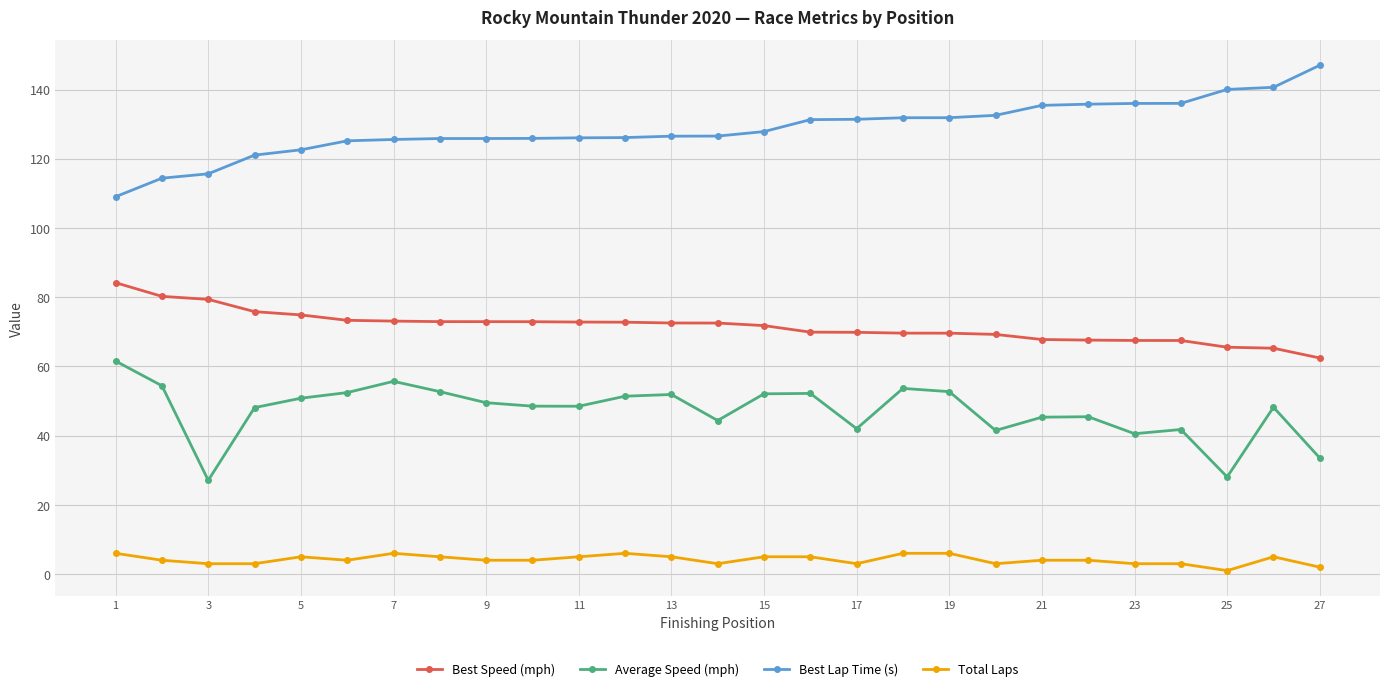

Which series has the widest spread of values?

Best Lap Time (s)